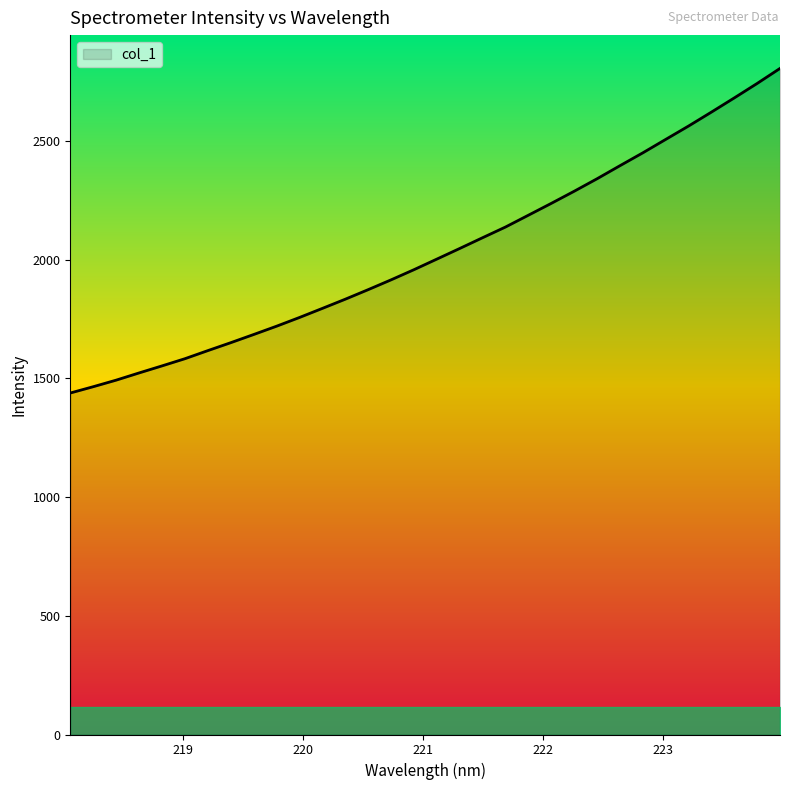

What is the smallest value displayed?

1438.4